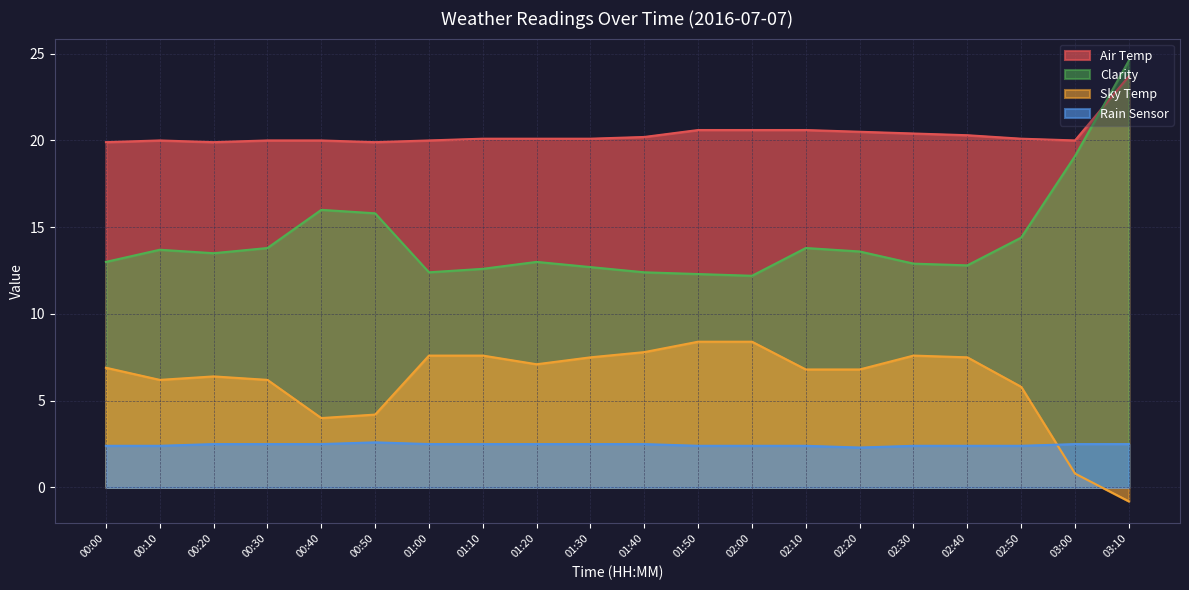

True or false: Air Temp and Sky Temp intersect in this chart.

False